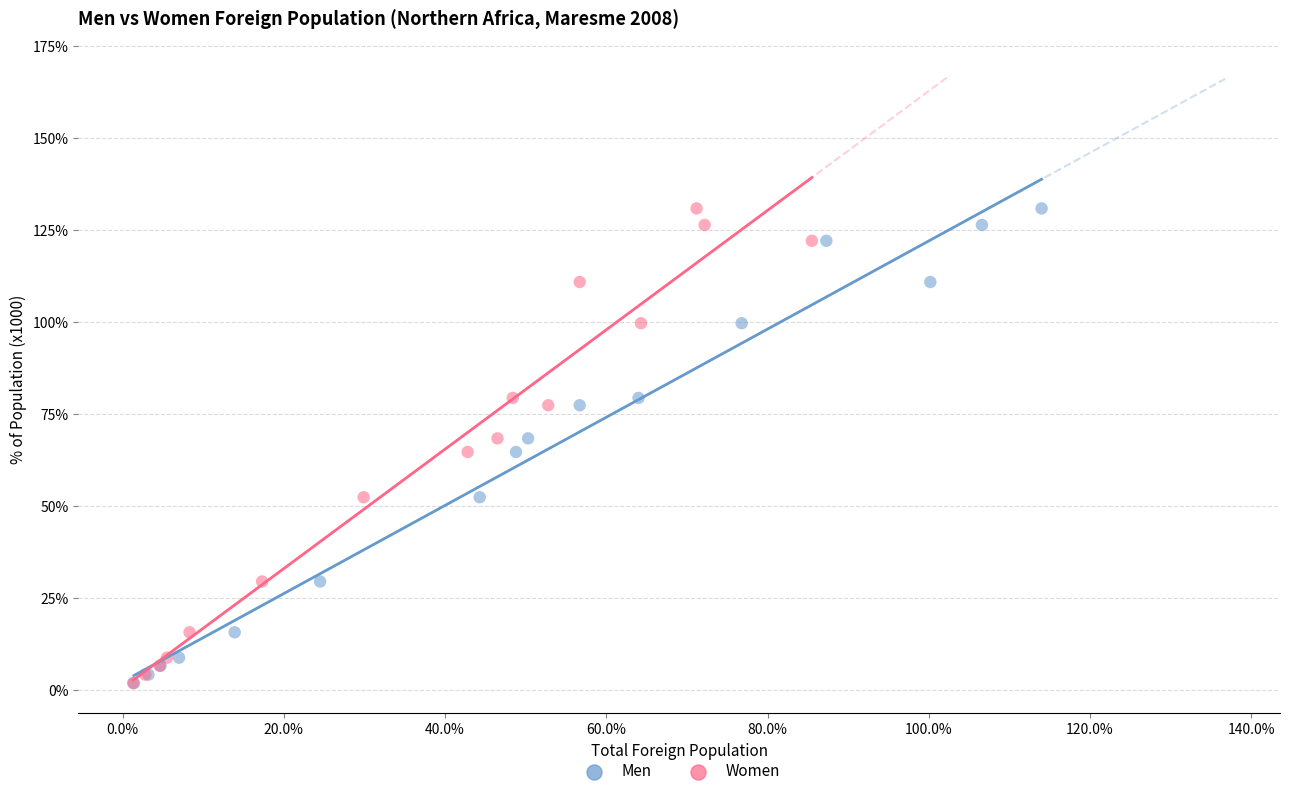

What are all the series names shown in the legend?

Men, Women